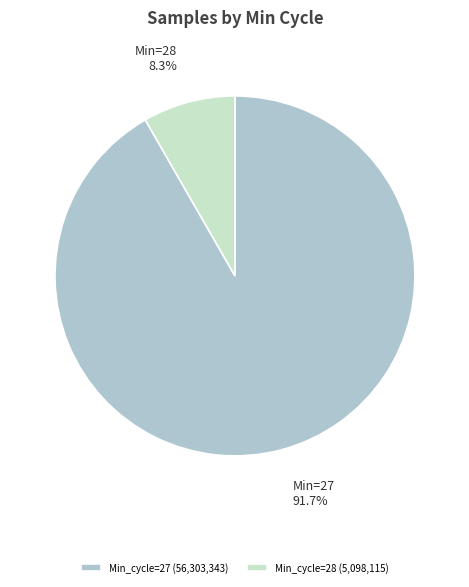

Combined, what portion of the pie is Min_cycle=27 (56,303,343) and Min_cycle=28 (5,098,115)?

100.0%